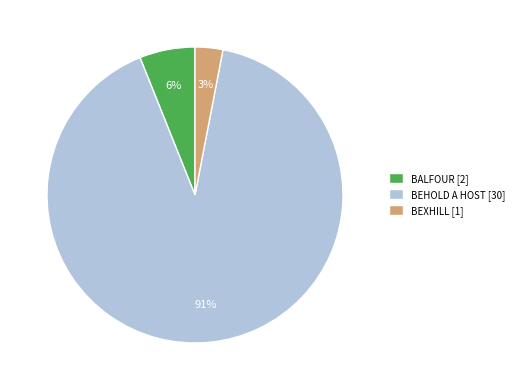

To the nearest percent, what percentage of the pie is BEHOLD A HOST?

91%